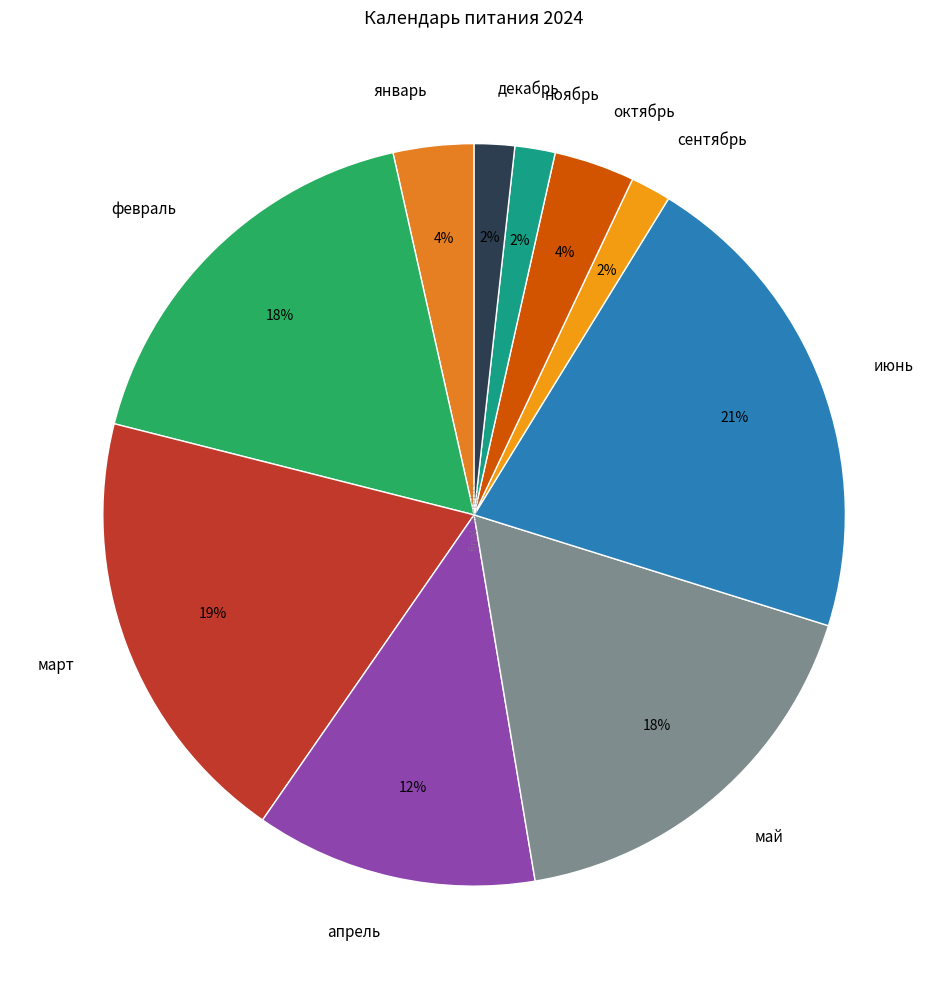

To the nearest percent, what portion does март represent?

19%